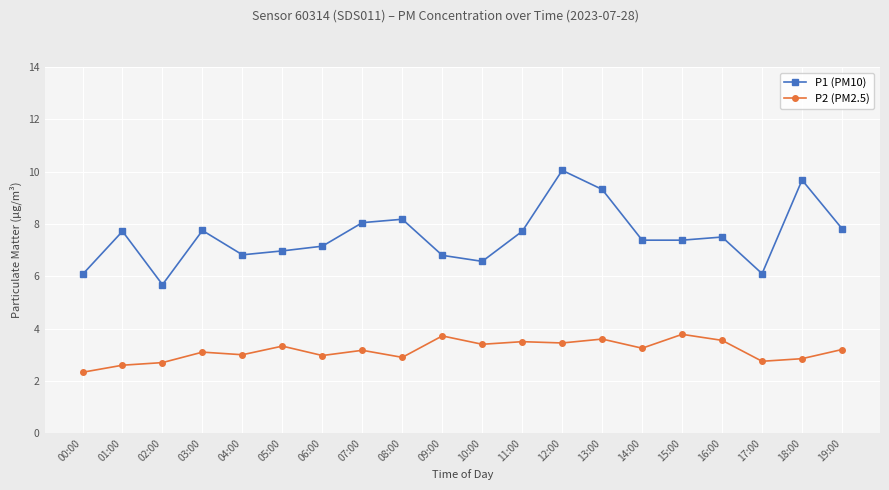

The P2 (PM2.5) series shows 2.9 at 08:00. True or false?

True